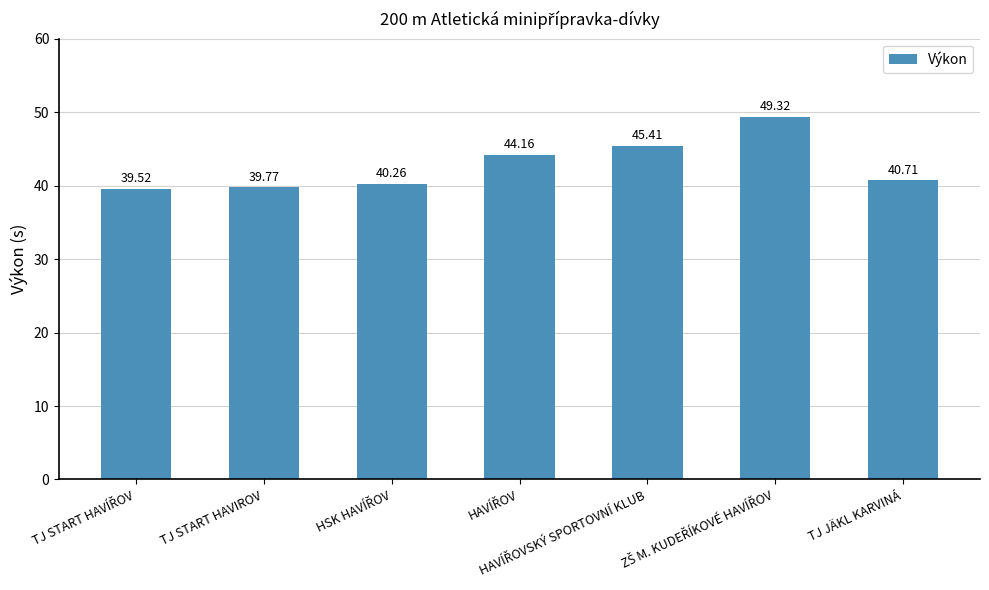

Between TJ JÄKL KARVINÁ and TJ START HAVIROV, which is larger?

TJ JÄKL KARVINÁ